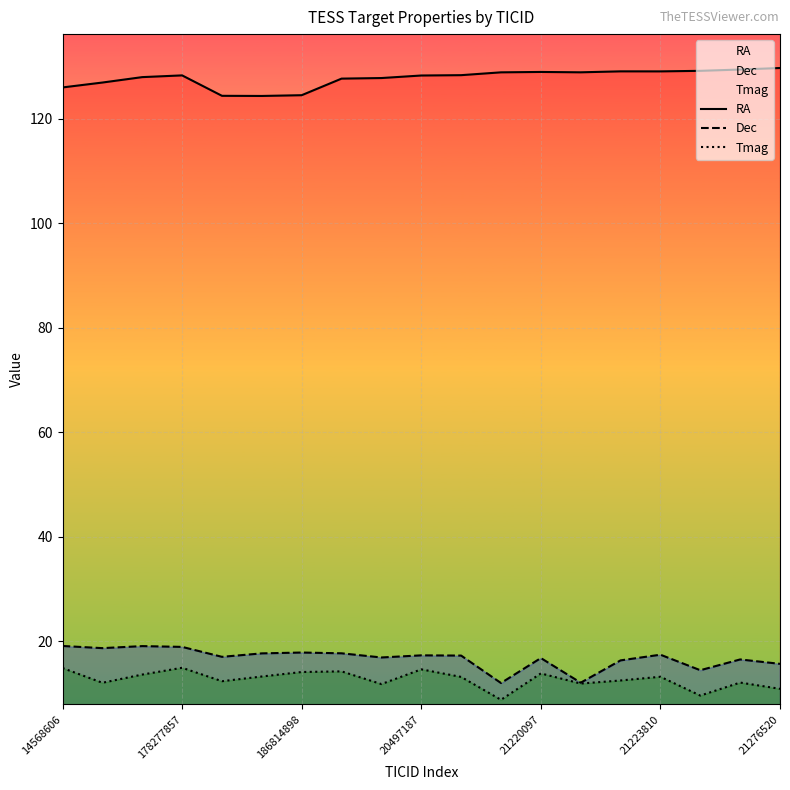

True or false: RA and Tmag cross at least once.

False